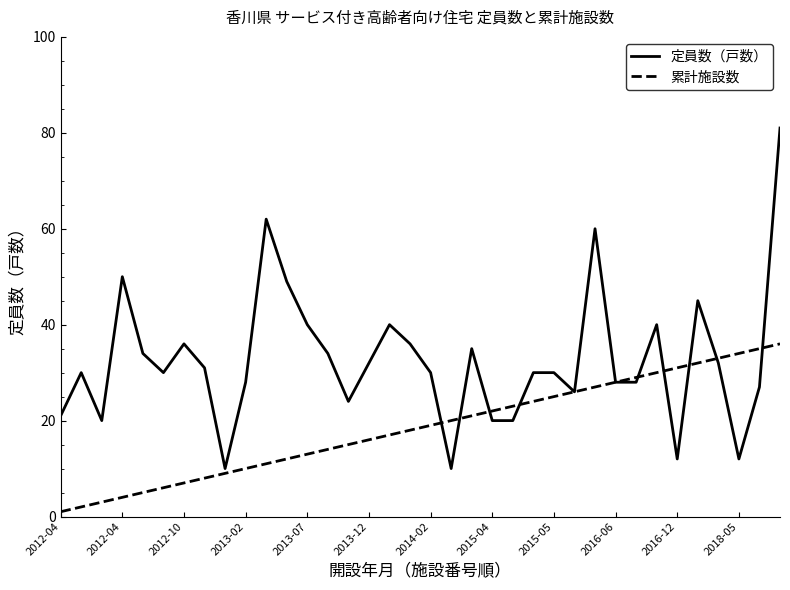

Which series has the widest spread of values?

定員数（戸数）